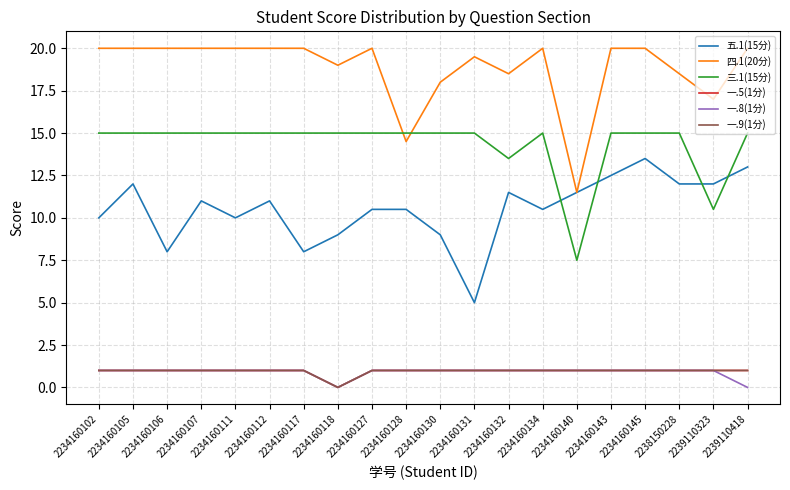

How many lines are shown in the chart?

6